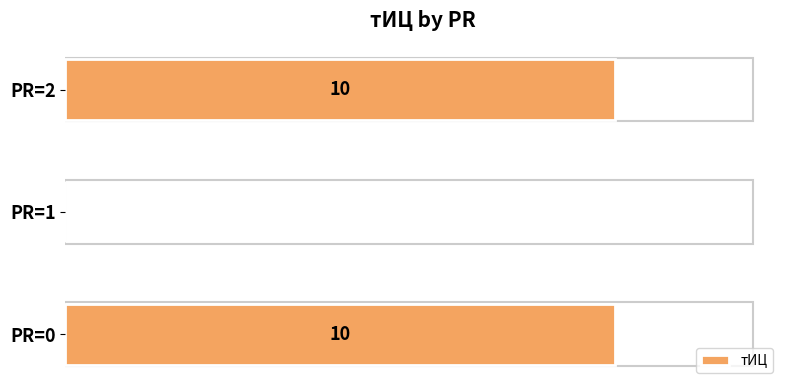

Which has a higher value, PR=1 or PR=0?

PR=0